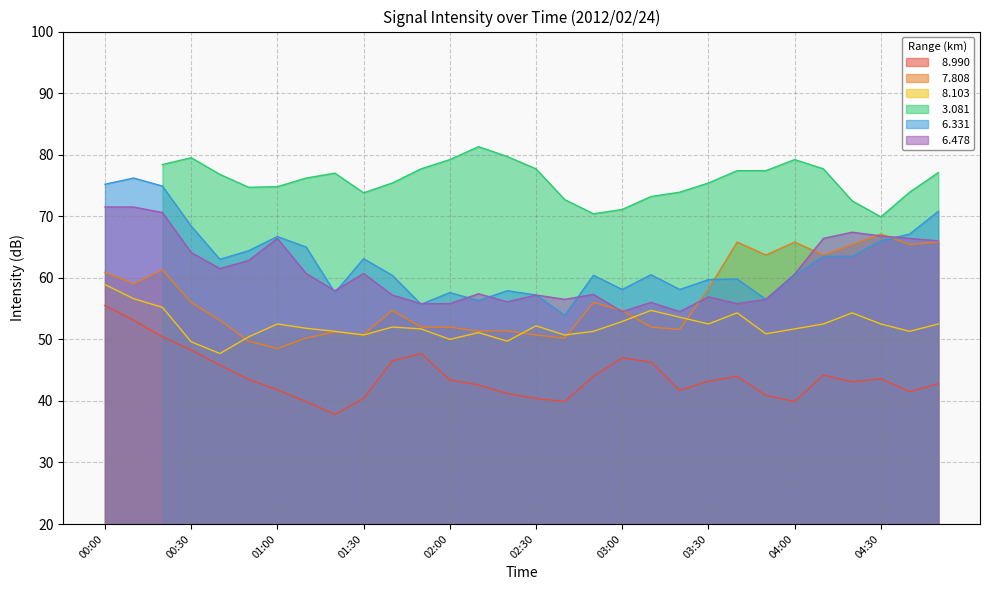

What is the difference between the second highest and second lowest values in the   7.808 series?

16.1